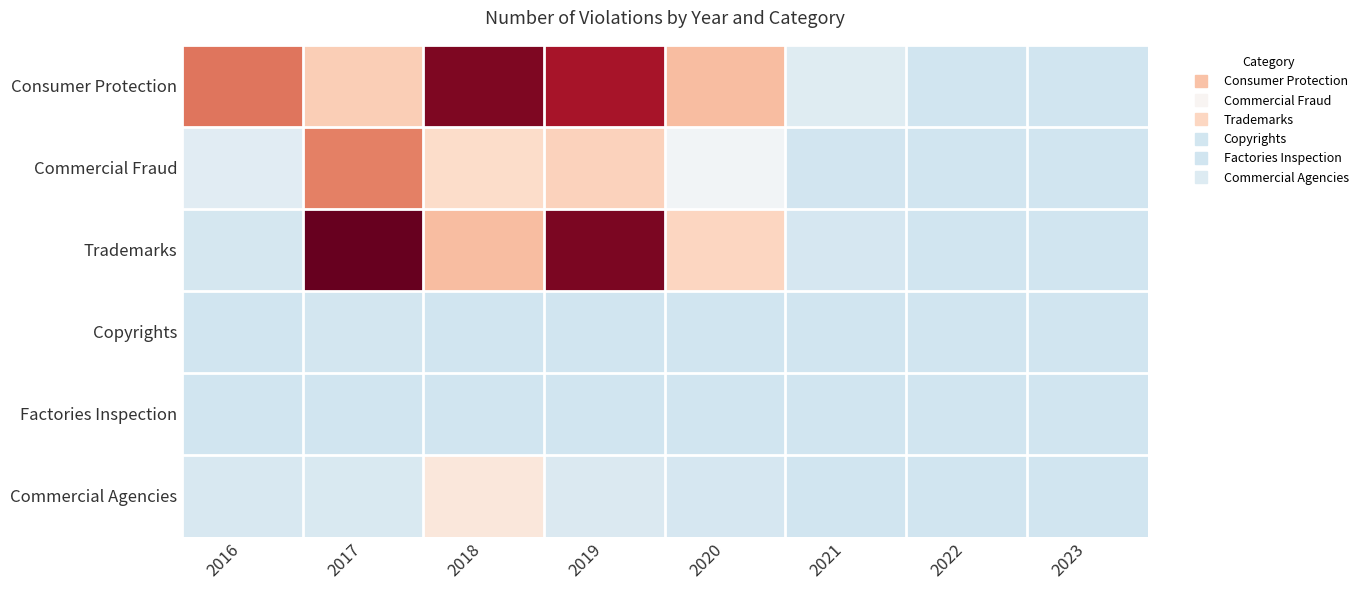

At which category is the sum across all series the highest?

2019